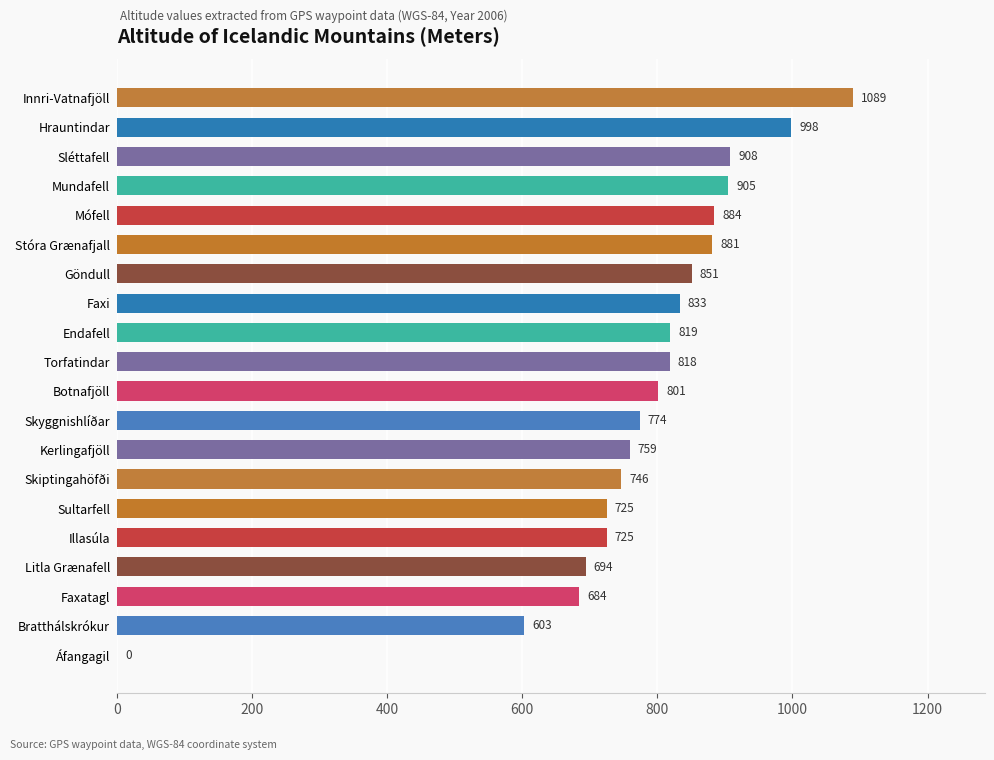

How many series are shown in this chart?

1